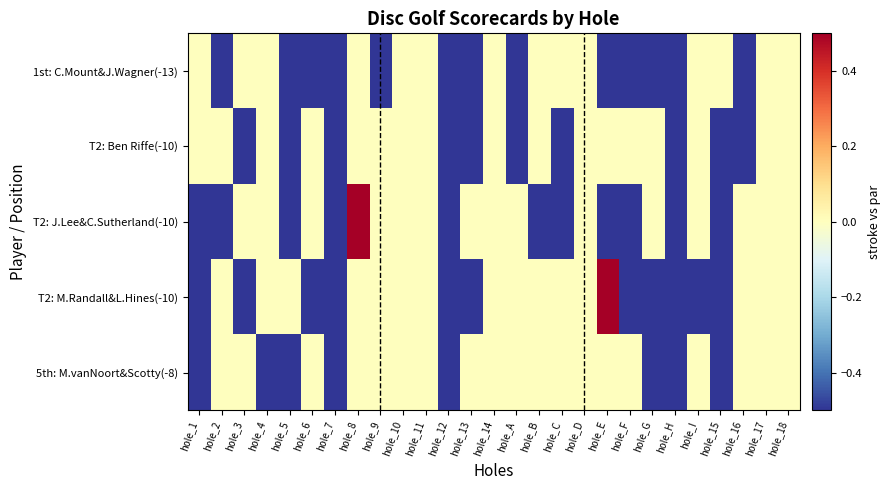

Reading left to right, transcribe all the data shown in this chart.

1st: C.Mount&J.Wagner(-13): hole_1=0	hole_2=-1	hole_3=0	hole_4=0	hole_5=-1	hole_6=-1	hole_7=-1	hole_8=0	hole_9=-1	hole_10=0	hole_11=0	hole_12=-1	hole_13=-1	hole_14=0	hole_A=-1	hole_B=0	hole_C=0	hole_D=0	hole_E=-1	hole_F=-1	hole_G=-1	hole_H=-1	hole_I=0	hole_15=0	hole_16=-1	hole_17=0	hole_18=0
T2: Ben Riffe(-10): hole_1=0	hole_2=0	hole_3=-1	hole_4=0	hole_5=-1	hole_6=0	hole_7=-1	hole_8=0	hole_9=0	hole_10=0	hole_11=0	hole_12=-1	hole_13=-1	hole_14=0	hole_A=-1	hole_B=0	hole_C=-1	hole_D=0	hole_E=0	hole_F=0	hole_G=0	hole_H=-1	hole_I=0	hole_15=-1	hole_16=-1	hole_17=0	hole_18=0
T2: J.Lee&C.Sutherland(-10): hole_1=-1	hole_2=-1	hole_3=0	hole_4=0	hole_5=-1	hole_6=0	hole_7=-1	hole_8=1	hole_9=0	hole_10=0	hole_11=0	hole_12=-1	hole_13=0	hole_14=0	hole_A=0	hole_B=-1	hole_C=-1	hole_D=0	hole_E=-1	hole_F=-1	hole_G=0	hole_H=-1	hole_I=0	hole_15=-1	hole_16=0	hole_17=0	hole_18=0
T2: M.Randall&L.Hines(-10): hole_1=-1	hole_2=0	hole_3=-1	hole_4=0	hole_5=0	hole_6=-1	hole_7=-1	hole_8=0	hole_9=0	hole_10=0	hole_11=0	hole_12=-1	hole_13=-1	hole_14=0	hole_A=0	hole_B=0	hole_C=0	hole_D=0	hole_E=1	hole_F=-1	hole_G=-1	hole_H=-1	hole_I=-1	hole_15=-1	hole_16=0	hole_17=0	hole_18=0
5th: M.vanNoort&Scotty(-8): hole_1=-1	hole_2=0	hole_3=0	hole_4=-1	hole_5=-1	hole_6=0	hole_7=-1	hole_8=0	hole_9=0	hole_10=0	hole_11=0	hole_12=-1	hole_13=0	hole_14=0	hole_A=0	hole_B=0	hole_C=0	hole_D=0	hole_E=0	hole_F=0	hole_G=-1	hole_H=-1	hole_I=0	hole_15=-1	hole_16=0	hole_17=0	hole_18=0